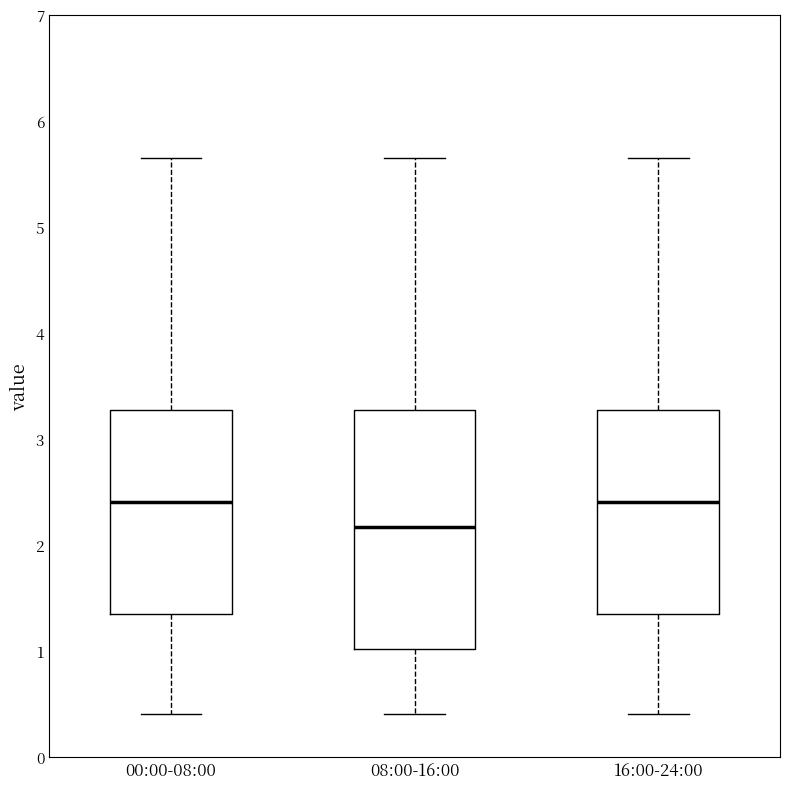

Where is the upper edge of the box for 16:00-24:00 on the y-axis? The values are not printed on the chart, so give them approximately, as read against the axis.

3.3